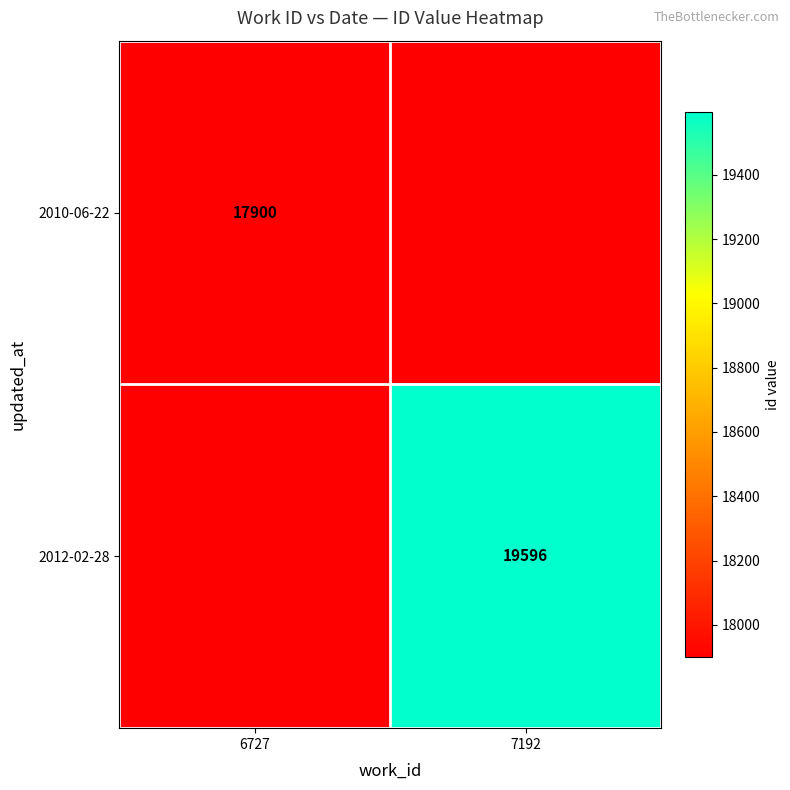

The 2010-06-22 series shows 9493 at 6727. True or false?

False